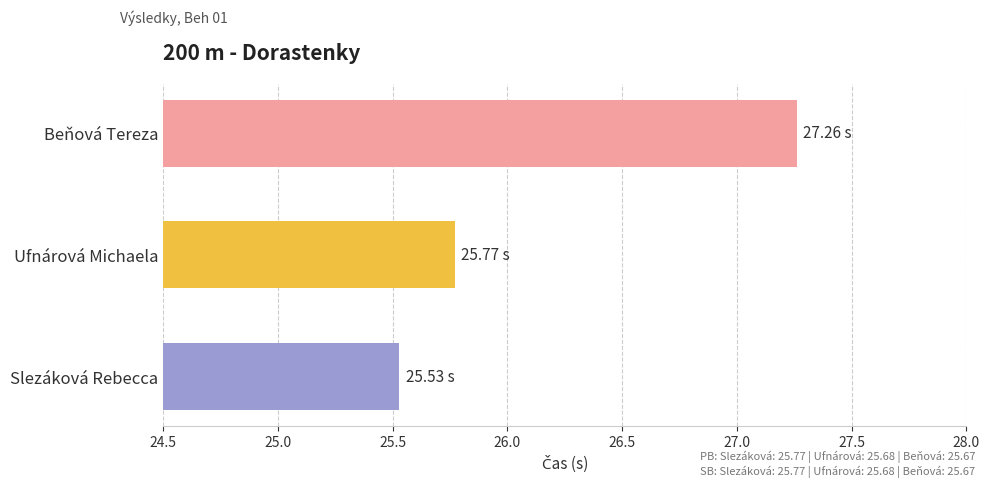

At which category does the chart reach its peak across all series?

Beňová Tereza